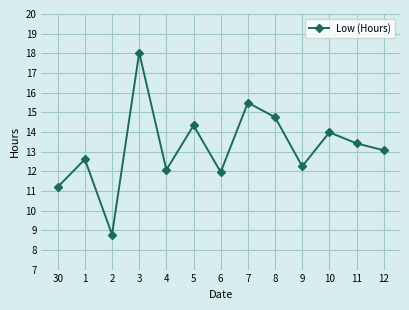

What is the greatest value displayed?

18.0